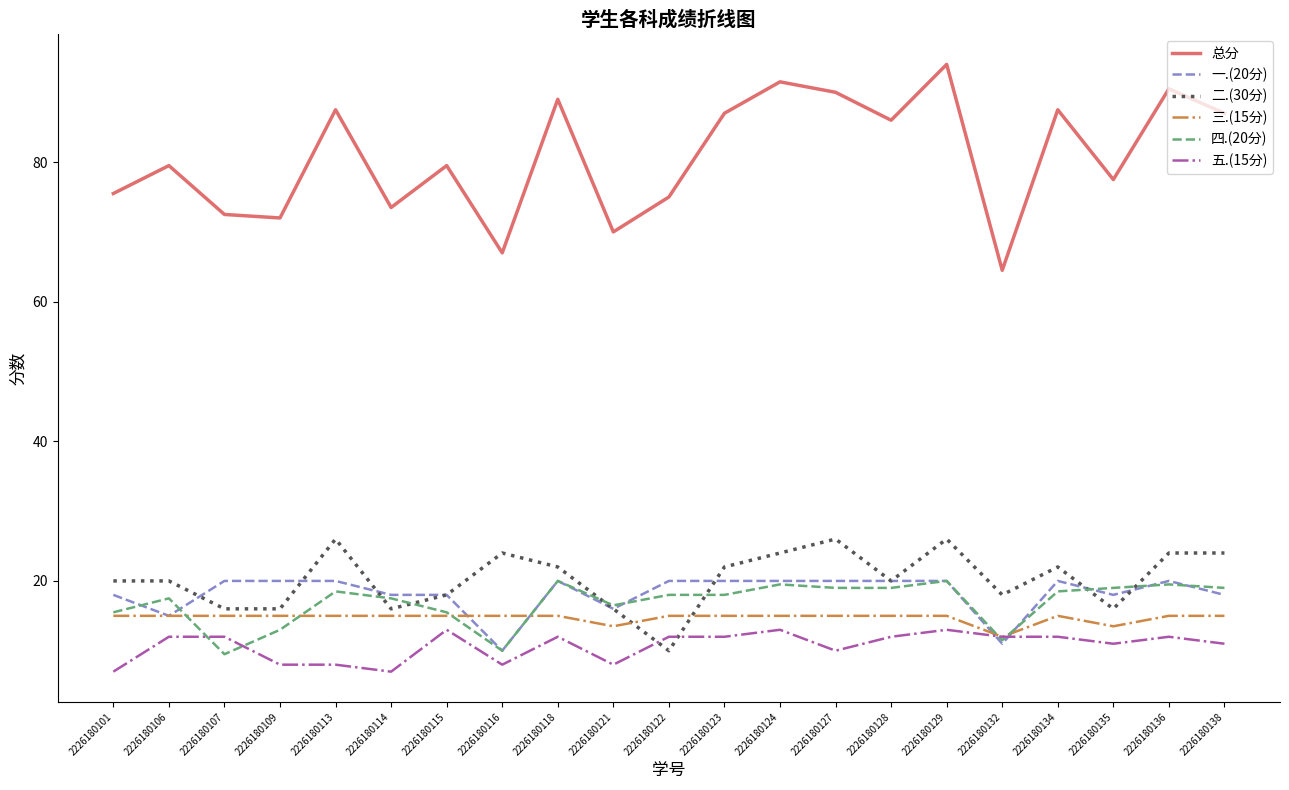

Which series ends up on top after the final intersection of 五.(15分) and 二.(30分)?

二.(30分)